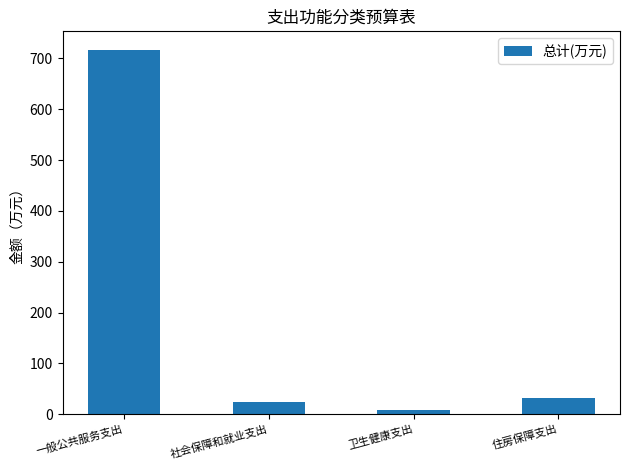

What is the difference between the second highest and second lowest values?

8.5